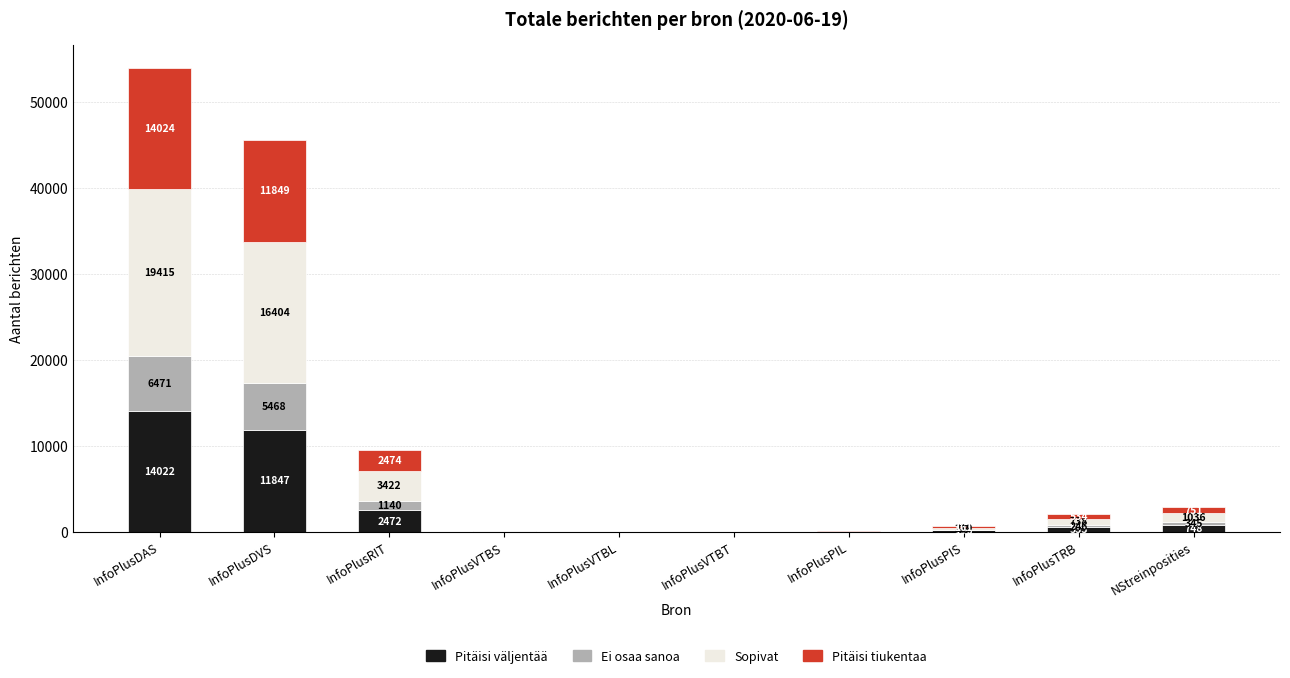

Reading left to right, list the values for the Pitäisi väljentää series.

InfoPlusDAS=14022	InfoPlusDVS=11847	InfoPlusRIT=2472	InfoPlusVTBS=33	InfoPlusVTBL=1	InfoPlusVTBT=1	InfoPlusPIL=5	InfoPlusPIS=158	InfoPlusTRB=533	NStreinposities=748